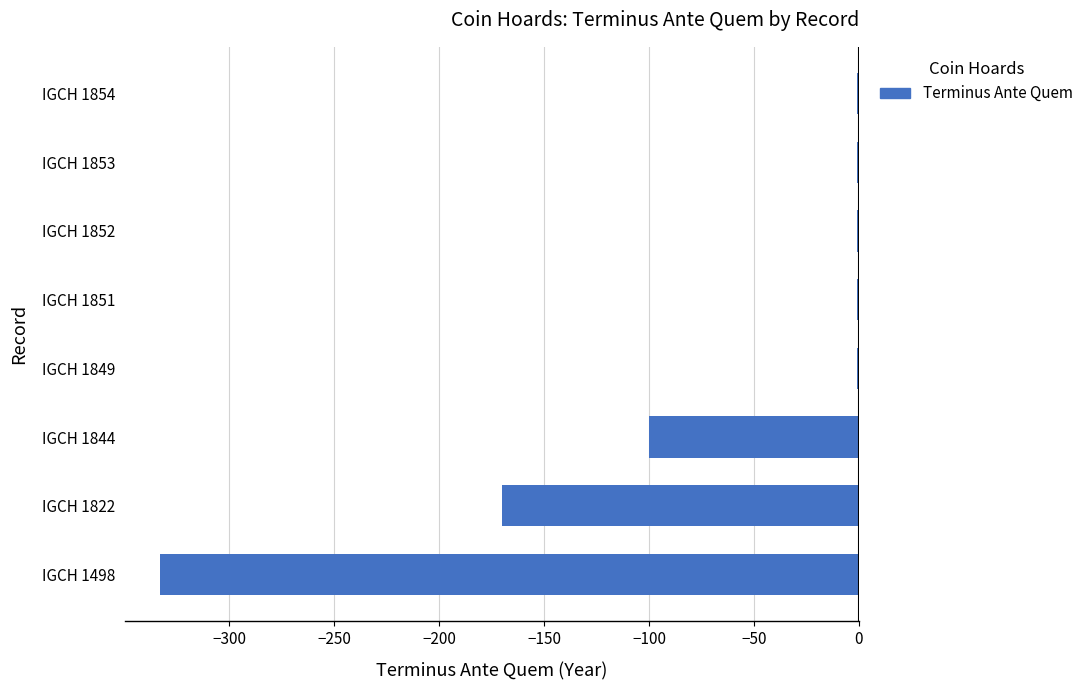

What is the average value?

-76